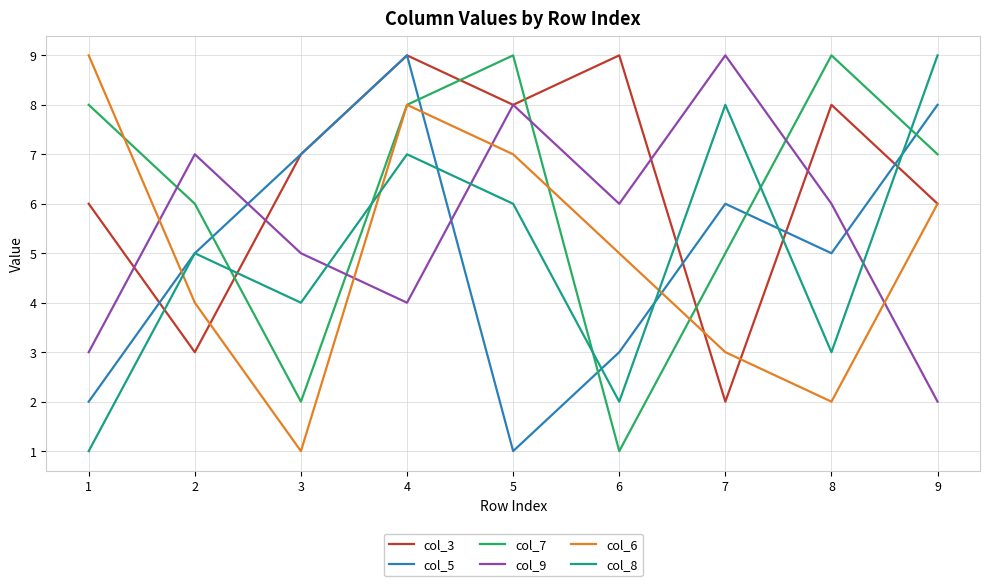

At which category does col_7 reach its first local valley?

3